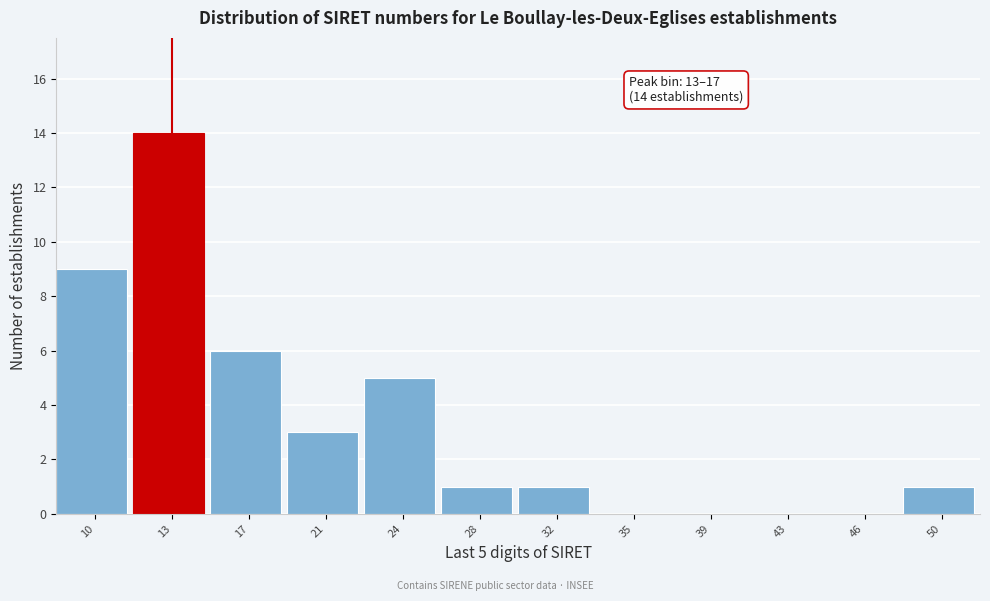

Reading left to right, list all the values displayed in this chart.

10=9	13=14	17=6	21=3	24=5	28=1	32=1	35=0	39=0	43=0	46=0	50=1